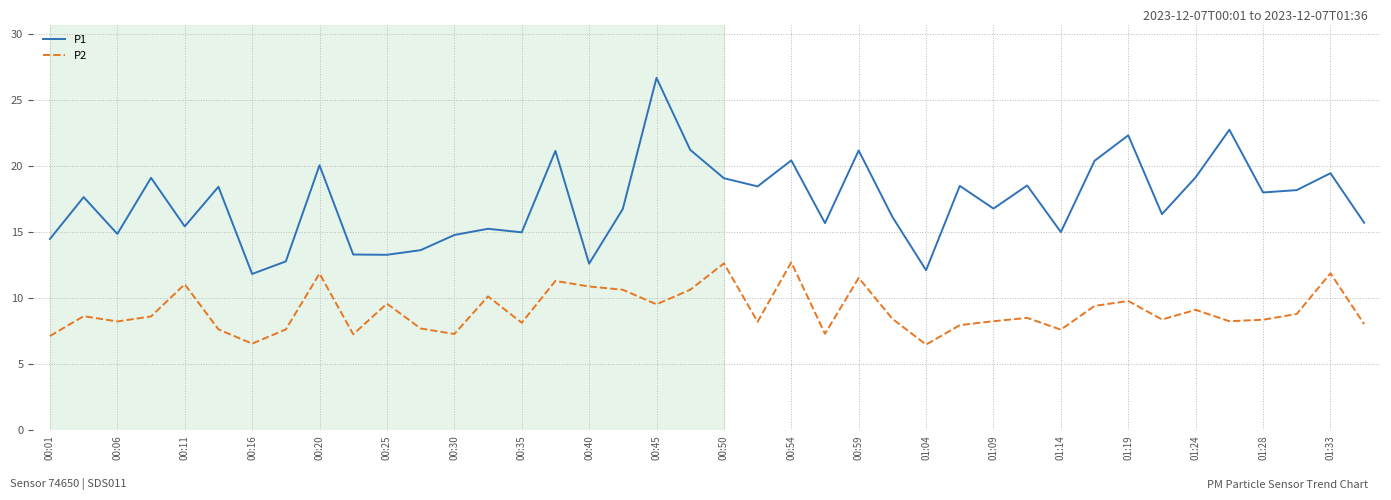

What is the maximum value for P1?

26.7